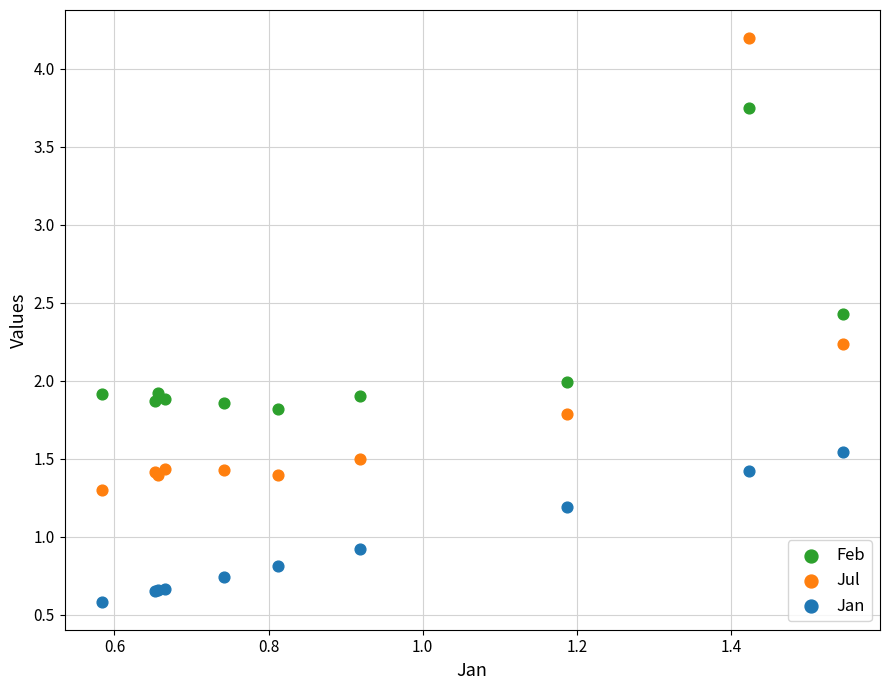

In the Jan series, what Y value is closest to 1?

0.9